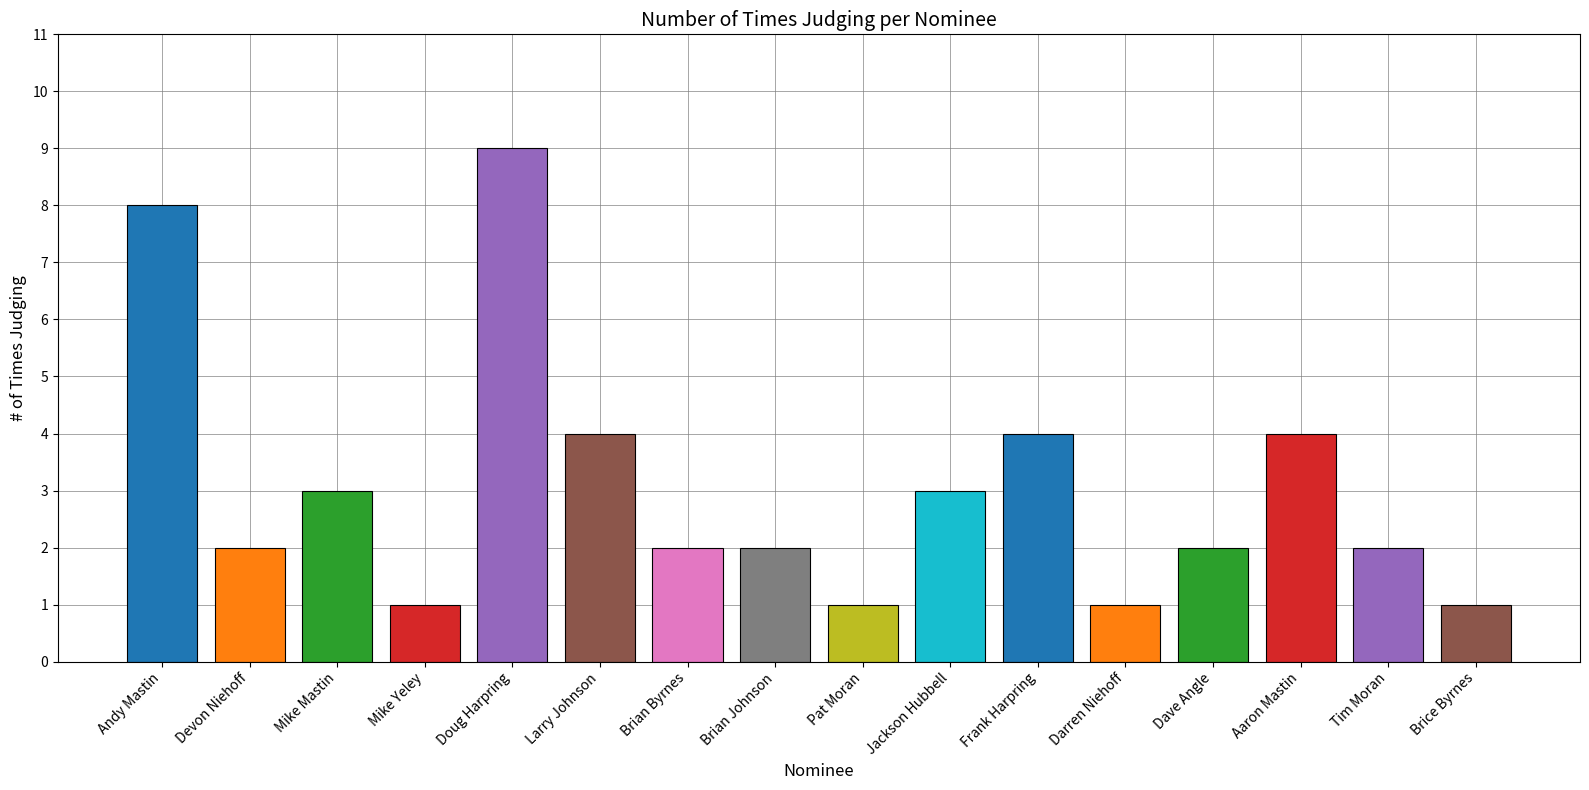

Reading right to left, what are all the values shown in this chart?

Brice Byrnes=1	Tim Moran=2	Aaron Mastin=4	Dave Angle=2	Darren Niehoff=1	Frank Harpring=4	Jackson Hubbell=3	Pat Moran=1	Brian Johnson=2	Brian Byrnes=2	Larry Johnson=4	Doug Harpring=9	Mike Yeley=1	Mike Mastin=3	Devon Niehoff=2	Andy Mastin=8